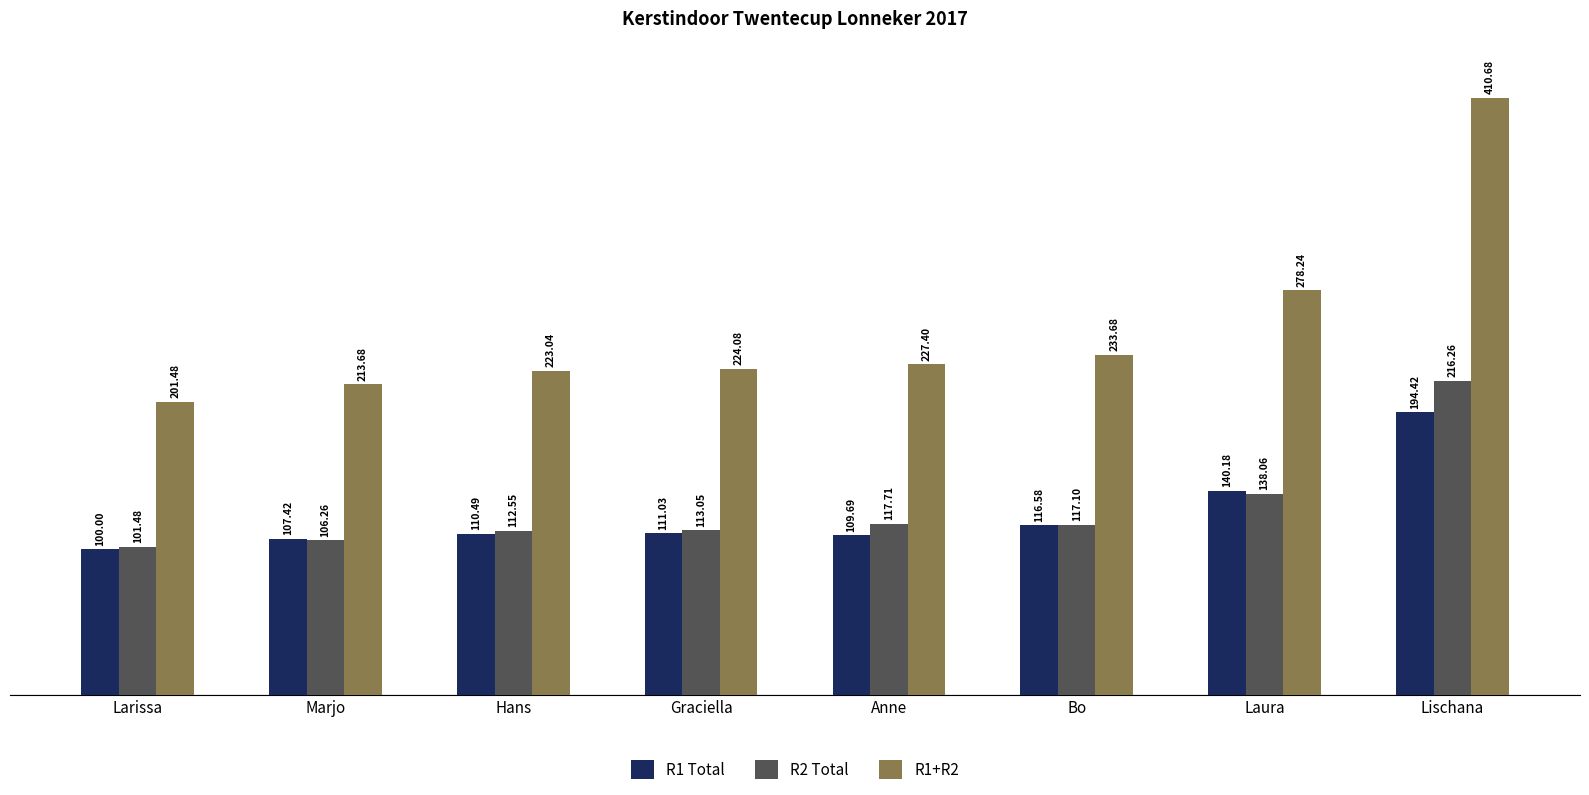

What is the label of the 4th bar from the right?

Anne